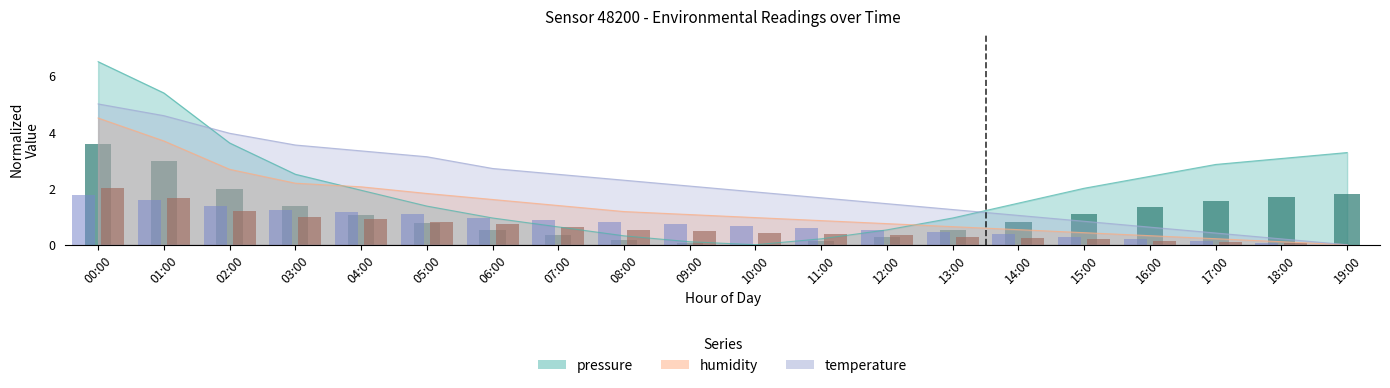

Reading left to right, what are all the values shown in this chart?

pressure: 6.5	5.4	3.6	2.5	1.9	1.4	1.0	0.6	0.3	0.1	0.0	0.2	0.5	1.0	1.5	2.0	2.4	2.9	3.1	3.3
temperature: 1.8	1.6	1.4	1.2	1.2	1.1	0.9	0.9	0.8	0.7	0.7	0.6	0.5	0.4	0.4	0.3	0.2	0.1	0.1	0.0
humidity: 4.5	3.7	2.7	2.2	2.1	1.8	1.6	1.4	1.2	1.1	1.0	0.9	0.7	0.6	0.5	0.4	0.3	0.2	0.1	0.0